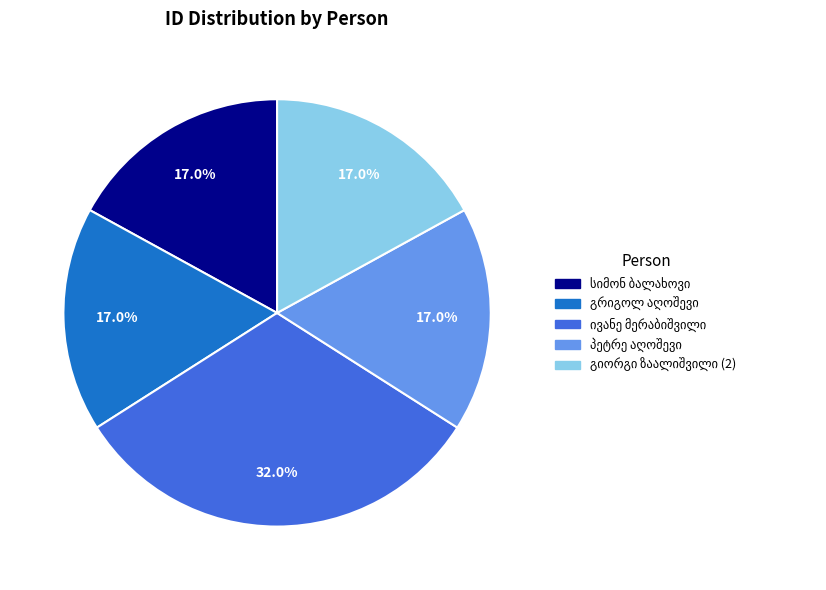

Is there any slice that represents more than half of the pie?

No